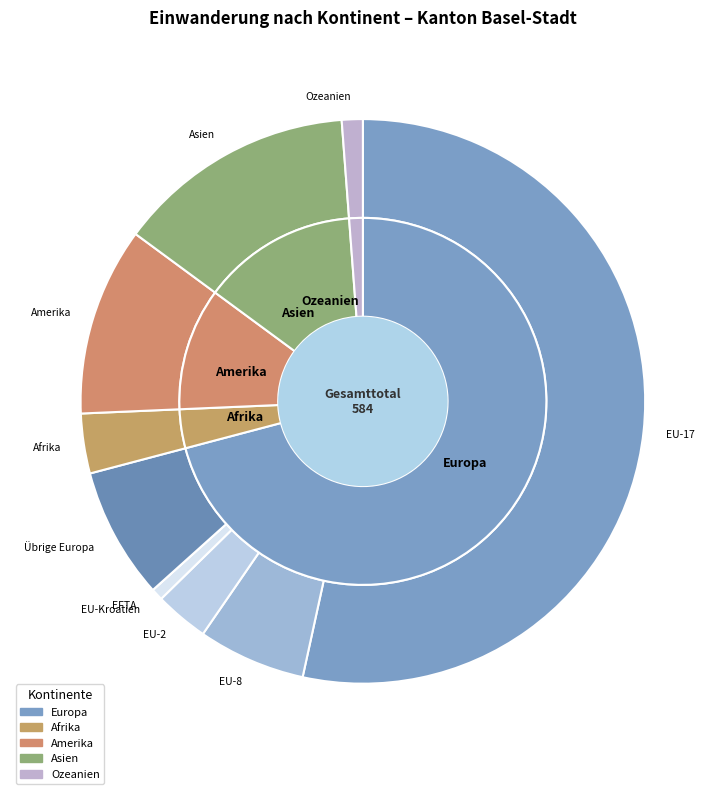

To the nearest percent, what portion does Ozeanien represent?

1%